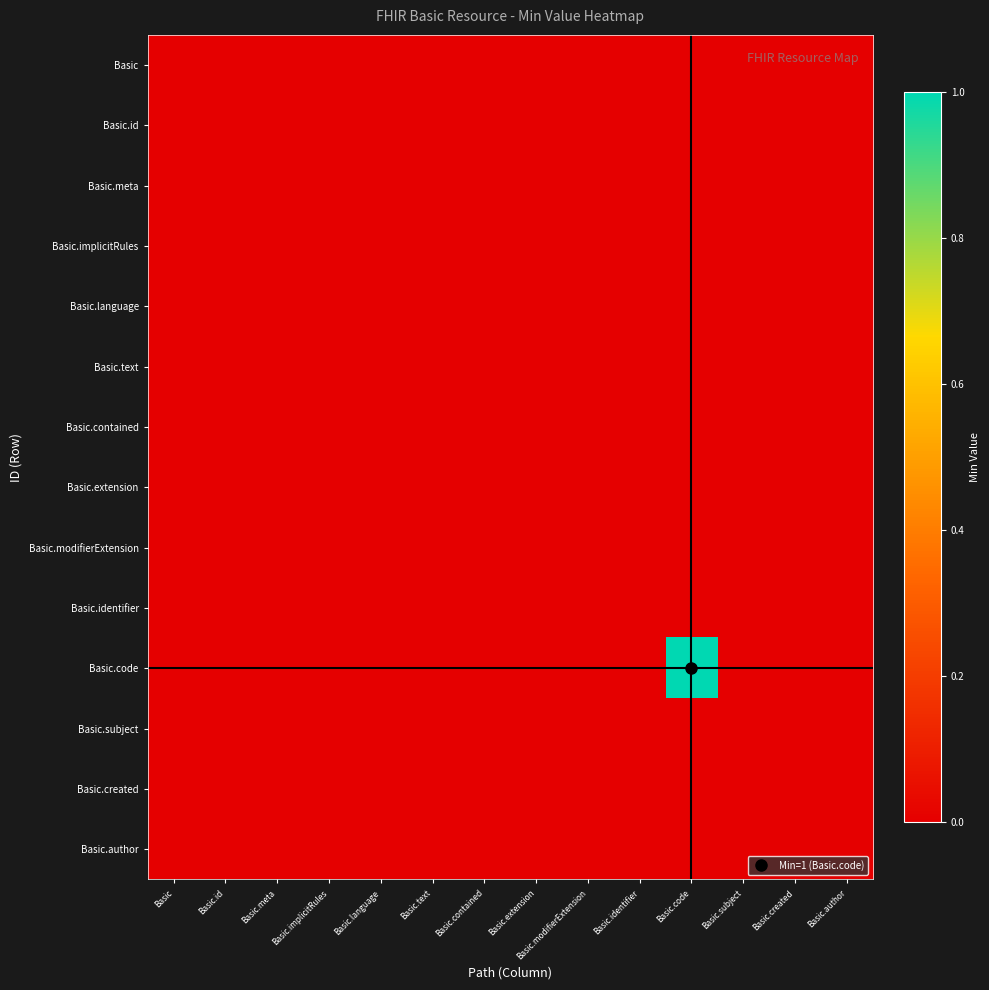

Which has a higher value, Basic.implicitRules or Basic.meta?

Basic.implicitRules